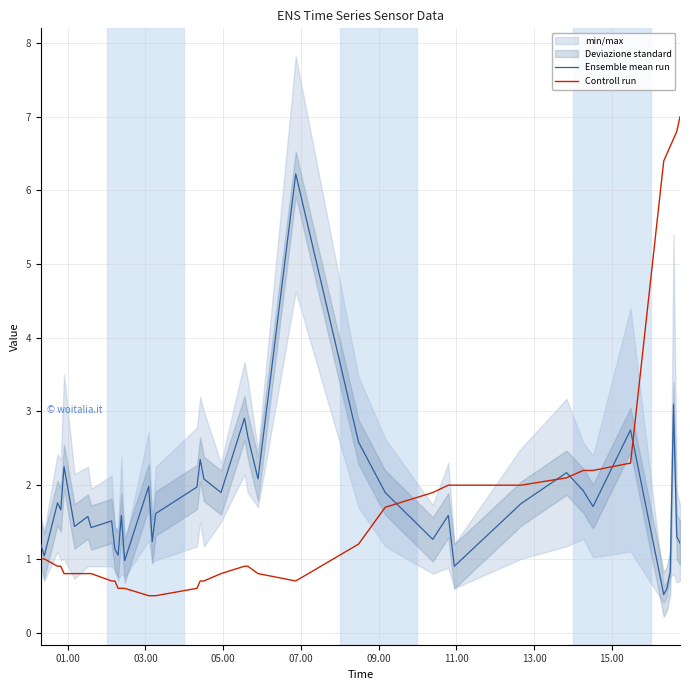

Reading left to right, transcribe all the data shown in this chart.

Ensemble mean run: 1.2	1.0	1.8	1.7	2.2	1.4	1.6	1.4	1.5	1.1	1.0	1.6	1.0	2.0	1.2	1.6	2.0	2.4	2.1	1.9	2.9	2.7	2.1	6.2	2.6	1.9	1.3	1.6	0.9	1.8	2.2	1.9	1.7	2.8	0.5	0.6	0.8	3.1	1.3	1.2
Controll run: 1.0	1.0	0.9	0.9	0.8	0.8	0.8	0.8	0.7	0.7	0.6	0.6	0.6	0.5	0.5	0.5	0.6	0.7	0.7	0.8	0.9	0.9	0.8	0.7	1.2	1.7	1.9	2.0	2.0	2.0	2.1	2.2	2.2	2.3	6.4	6.5	6.6	6.7	6.8	7.0